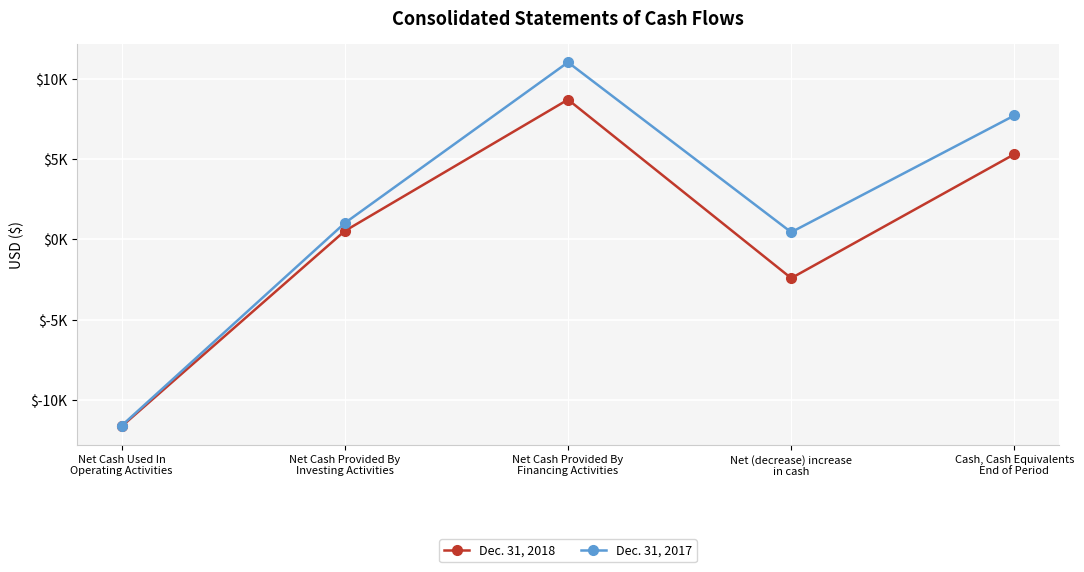

What are all the series names shown in the legend?

Dec. 31, 2018, Dec. 31, 2017